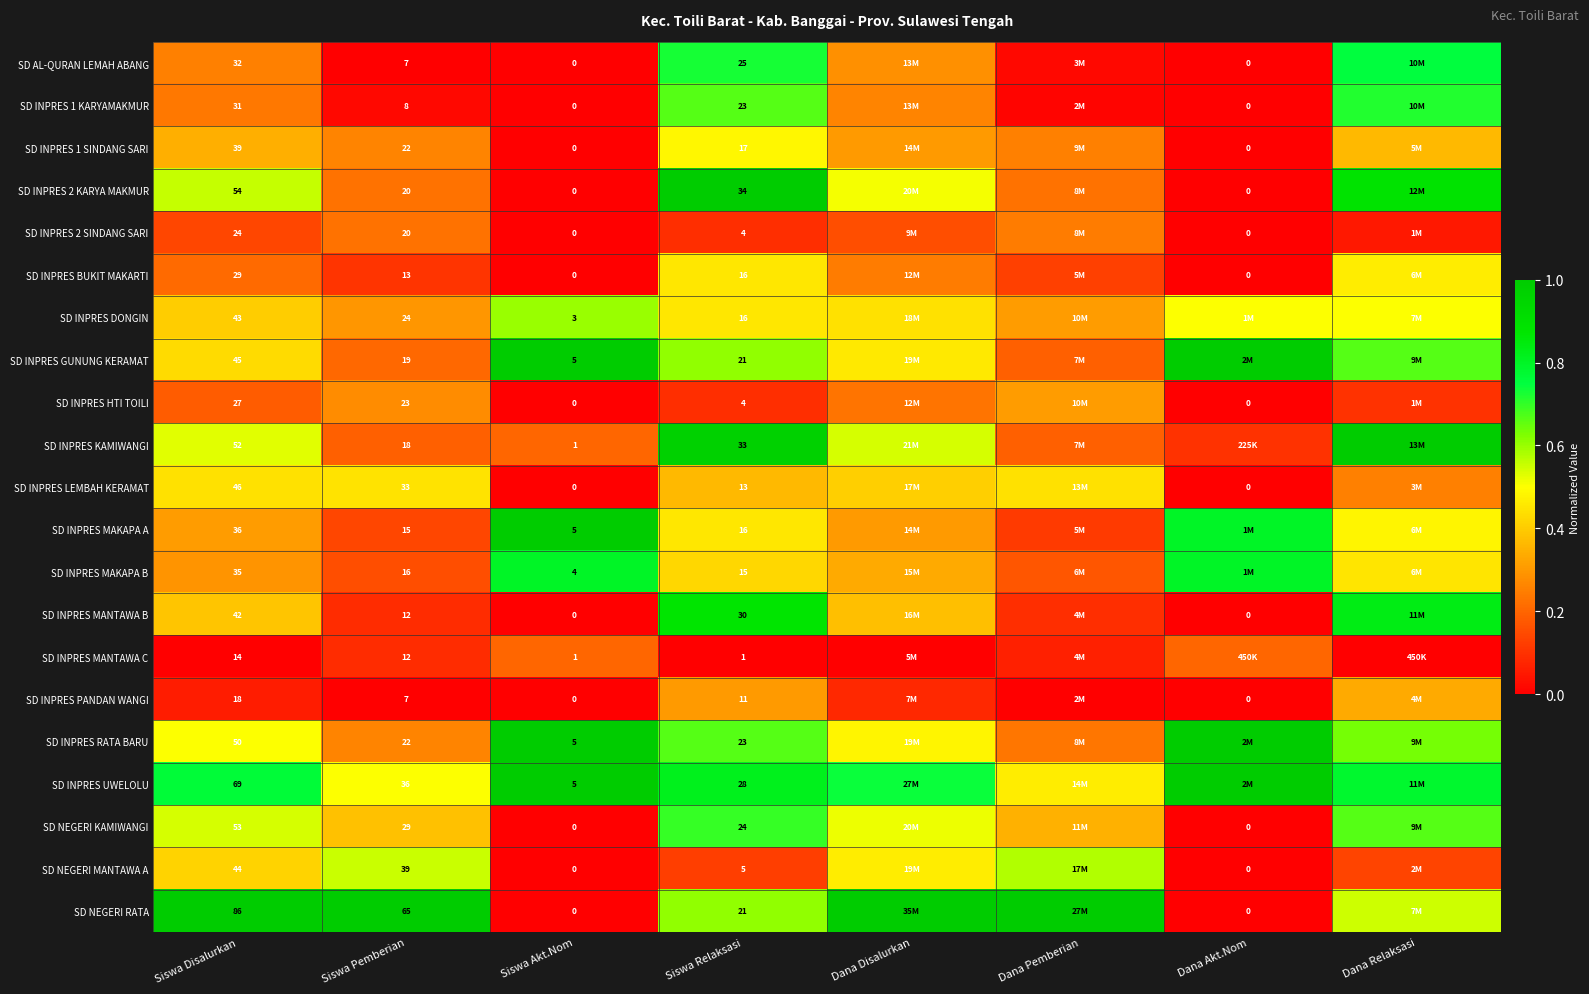

Between Siswa Pemberian and Siswa Akt.Nom, which series saw the biggest shift?

SD NEGERI RATA